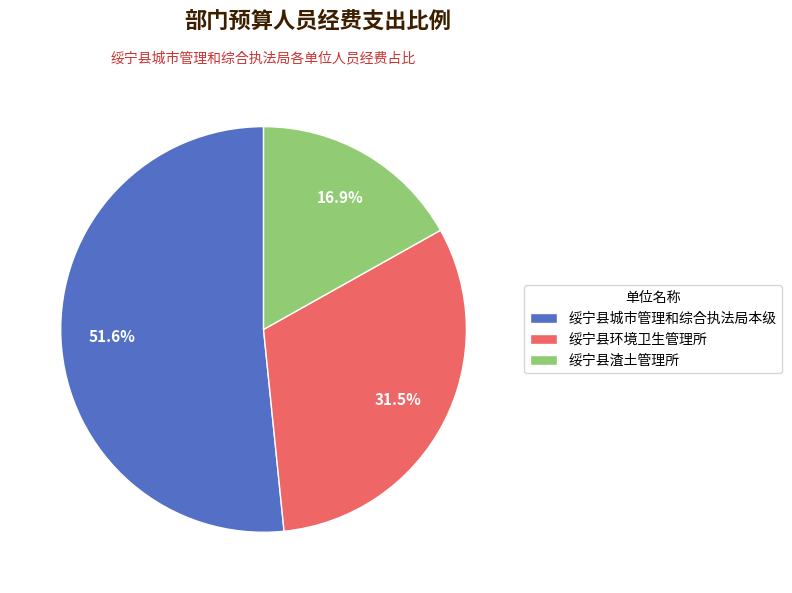

Rank the categories by value from lowest to highest.

绥宁县渣土管理所, 绥宁县环境卫生管理所, 绥宁县城市管理和综合执法局本级